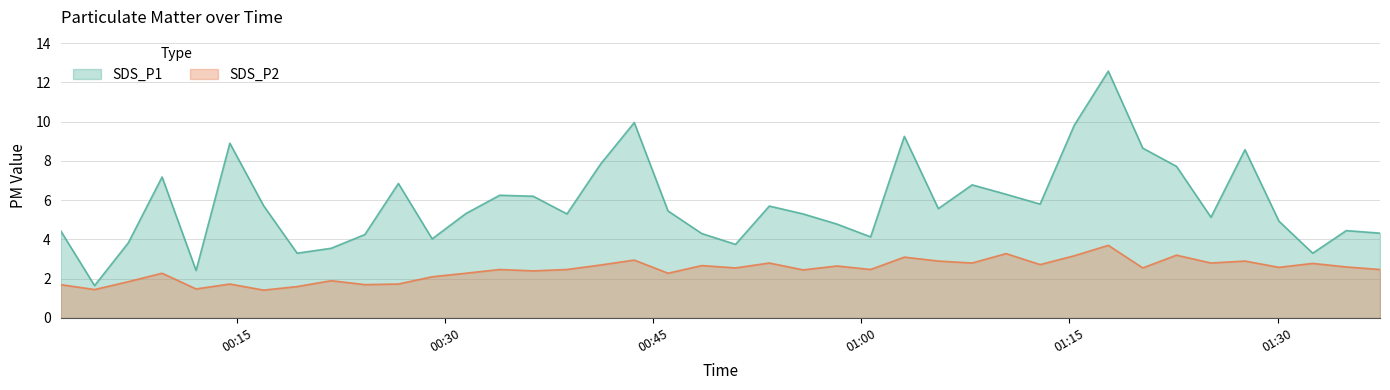

True or false: SDS_P2 and SDS_P1 cross at least once.

False